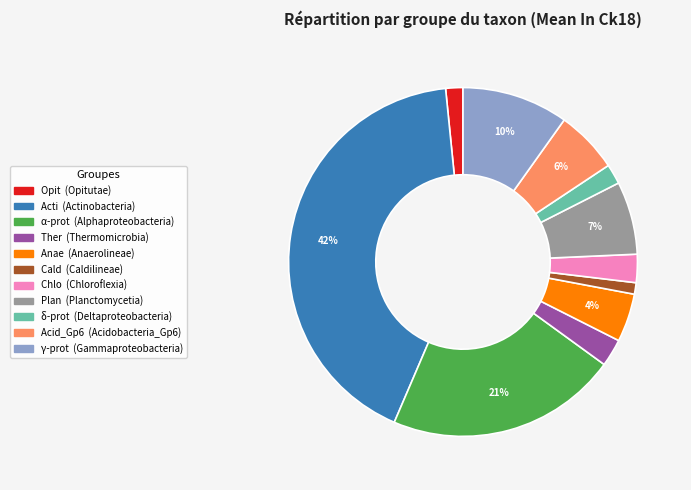

To the nearest percent, what is the difference between the largest and smallest slice percentages?

41%